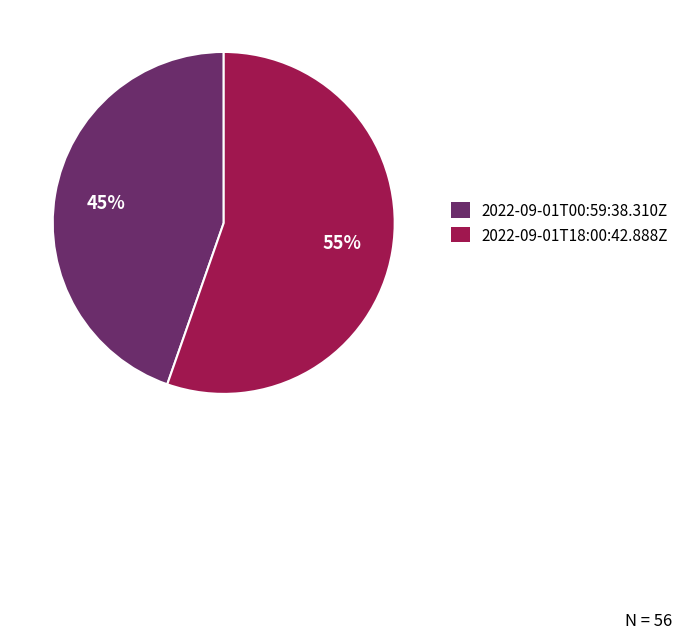

Which category has the smallest portion of the pie?

2022-09-01T00:59:38.310Z